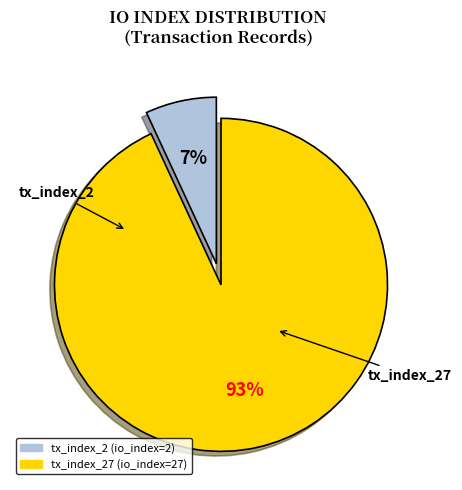

To the nearest percent, what is the average slice percentage?

50%